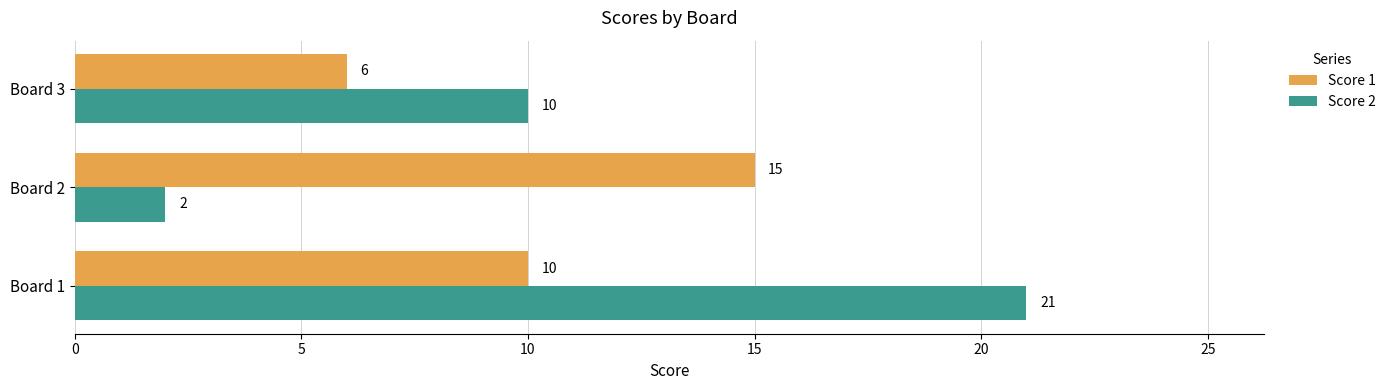

Which series has the widest spread of values?

Score 2